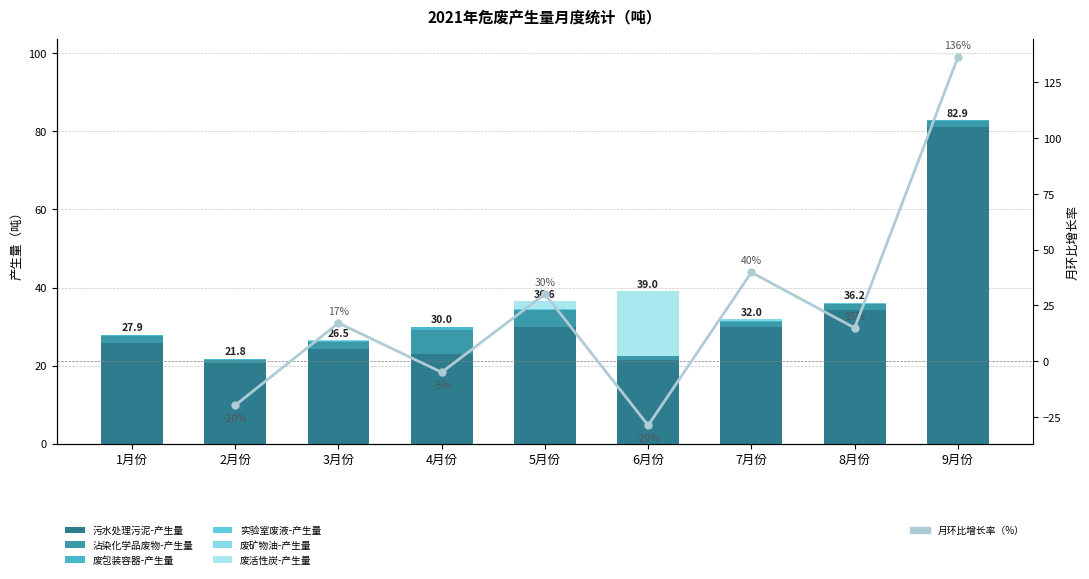

What position from the left is 9月份?

9